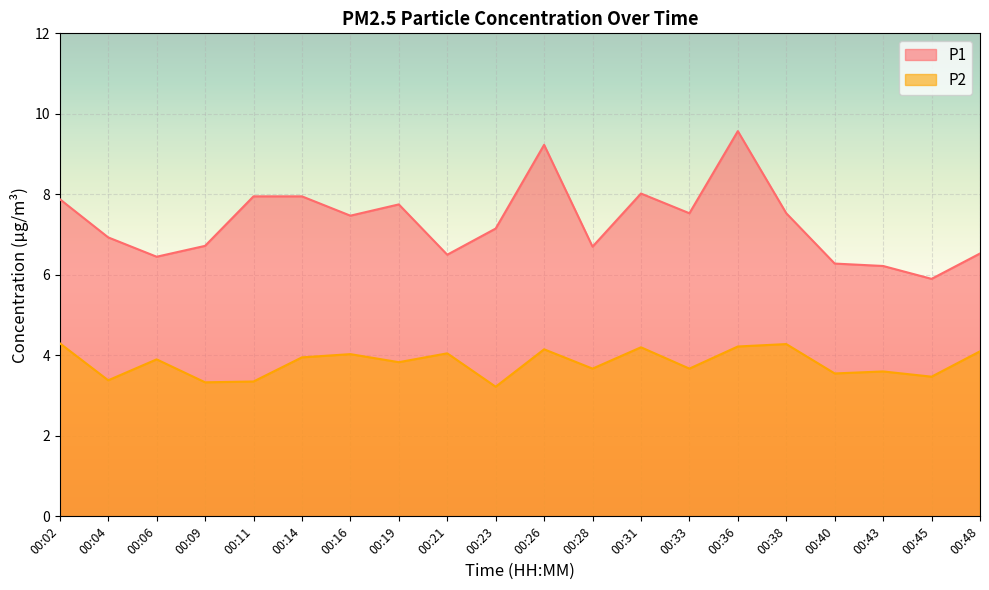

At which category is the sum across all series the highest?

00:36